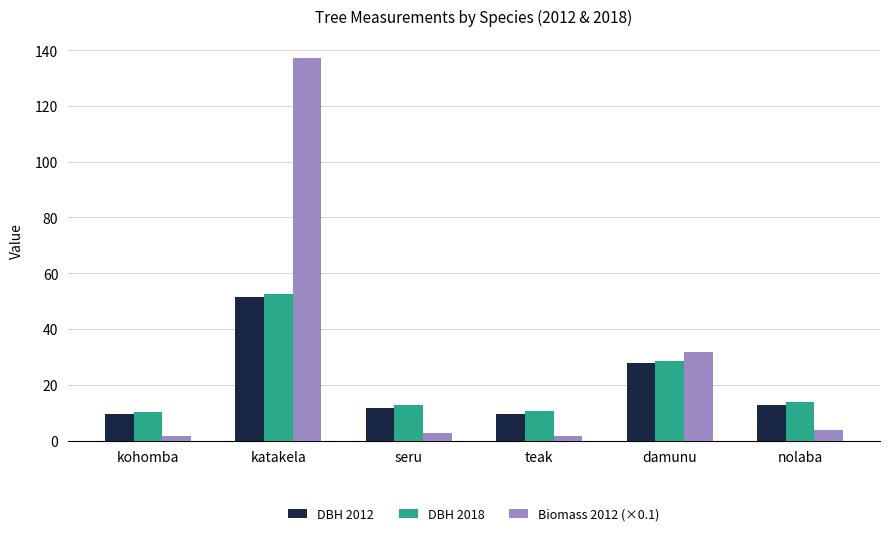

What is the label of the 5th bar from the left?

damunu